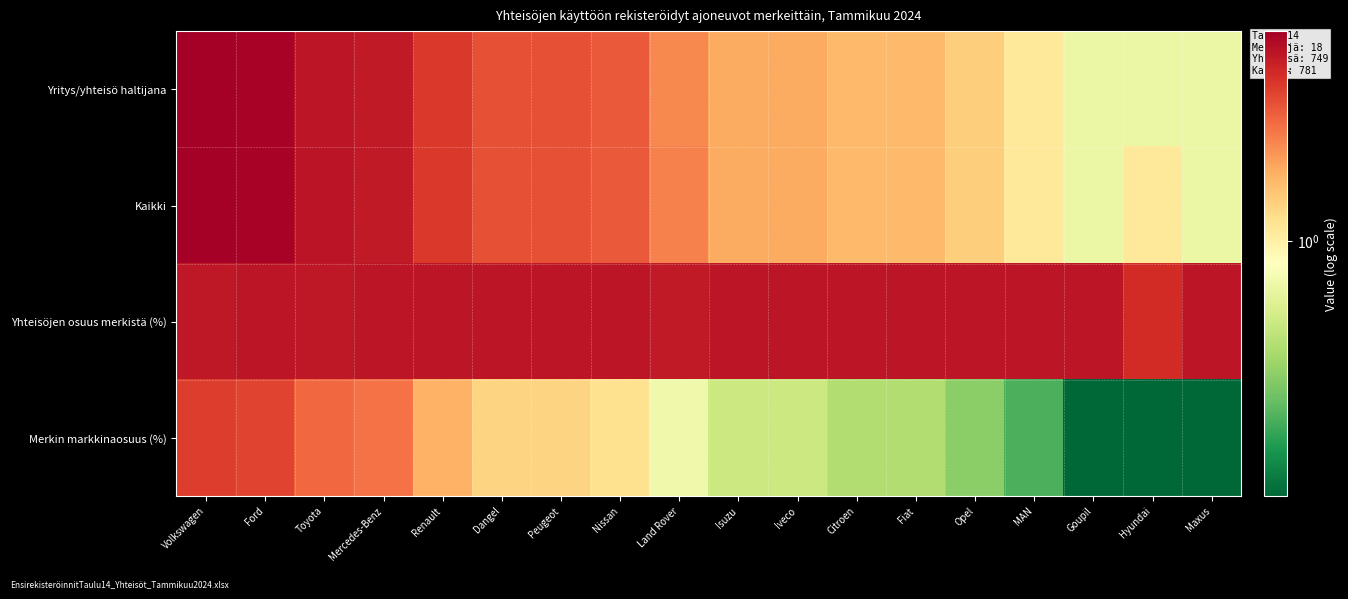

What is the smallest value displayed?

0.1